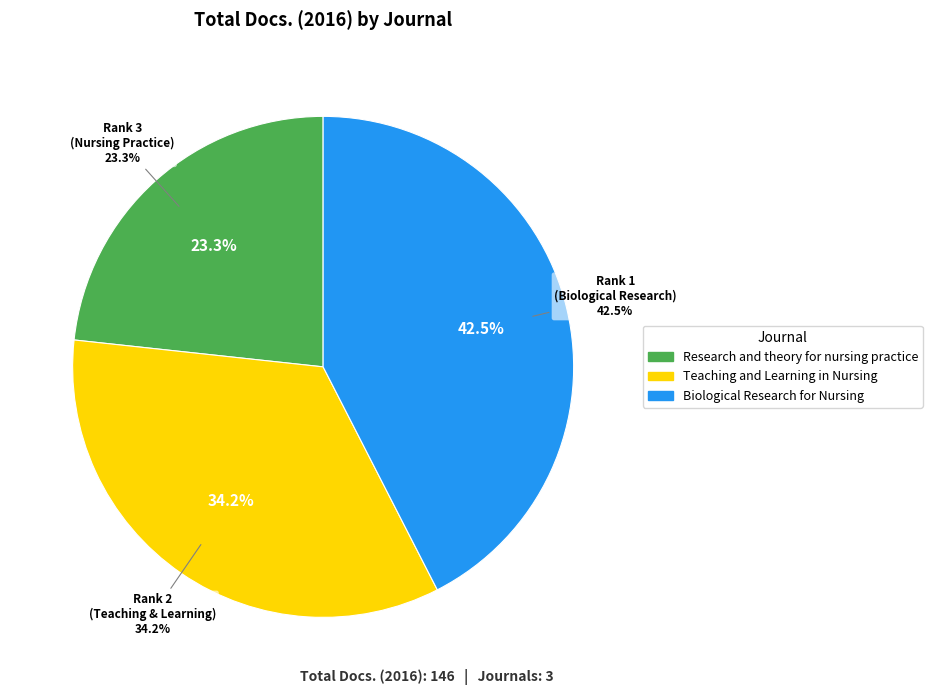

How many slices are in this pie chart?

3